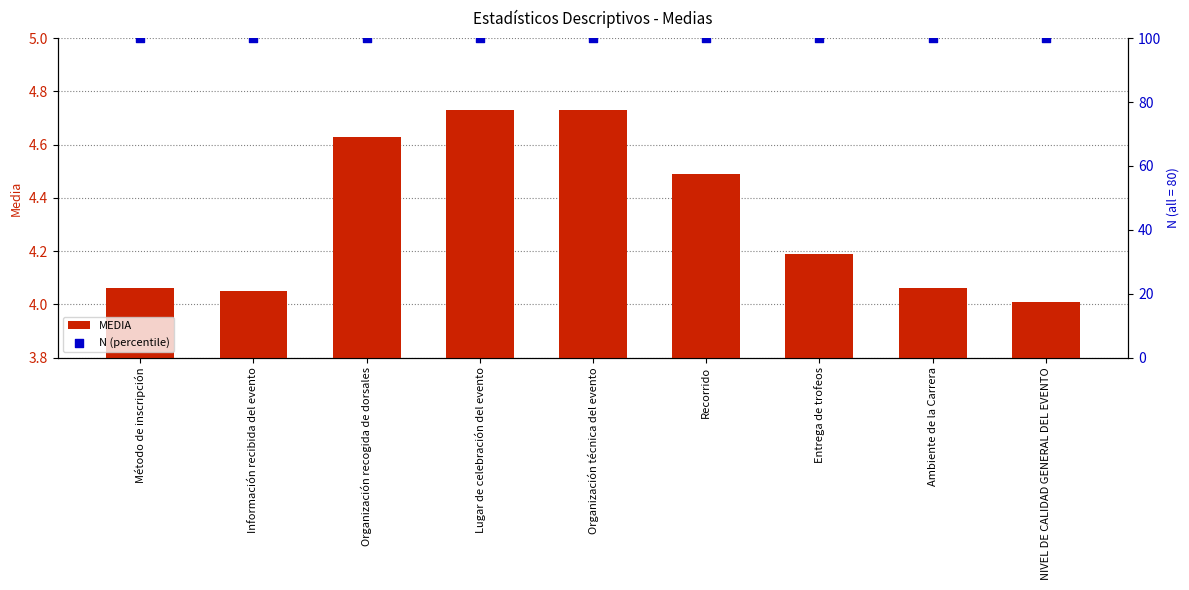

Which series contains the lowest Y value?

MEDIA